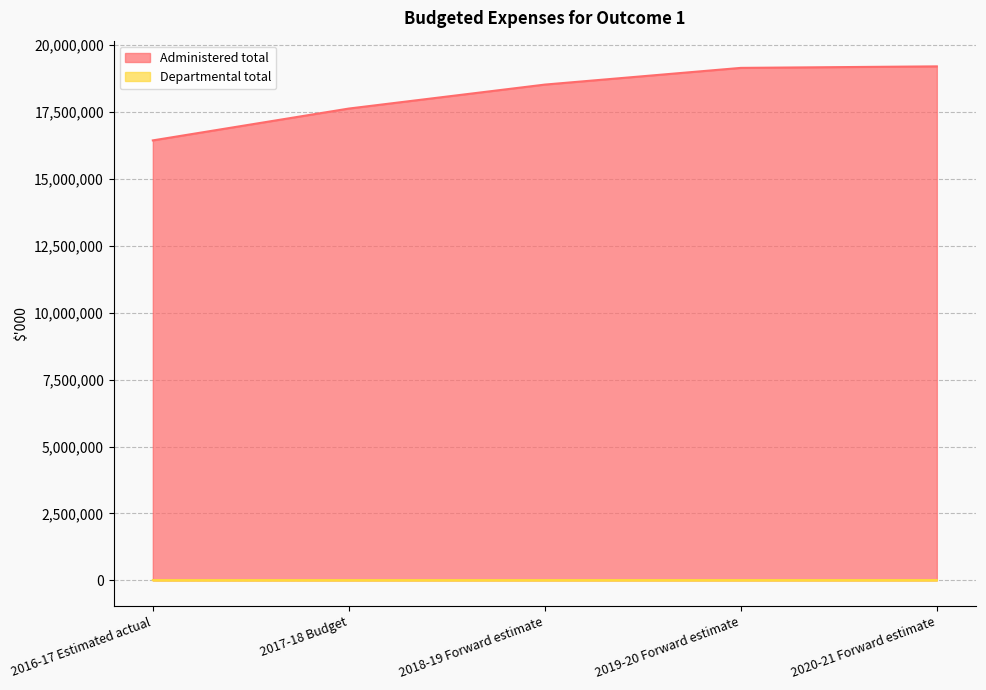

At how many categories does at least one series exceed 13820303?

5